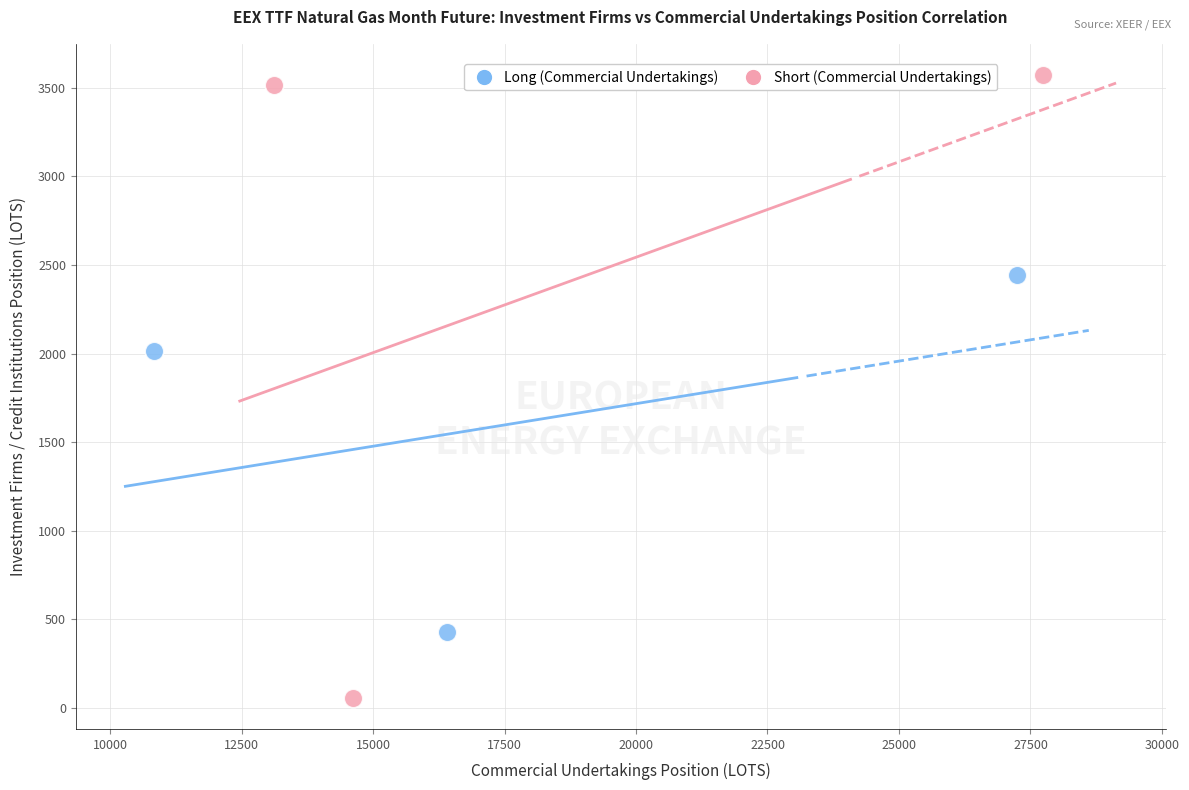

Which series contains the lowest Y value?

Short (Commercial Undertakings)